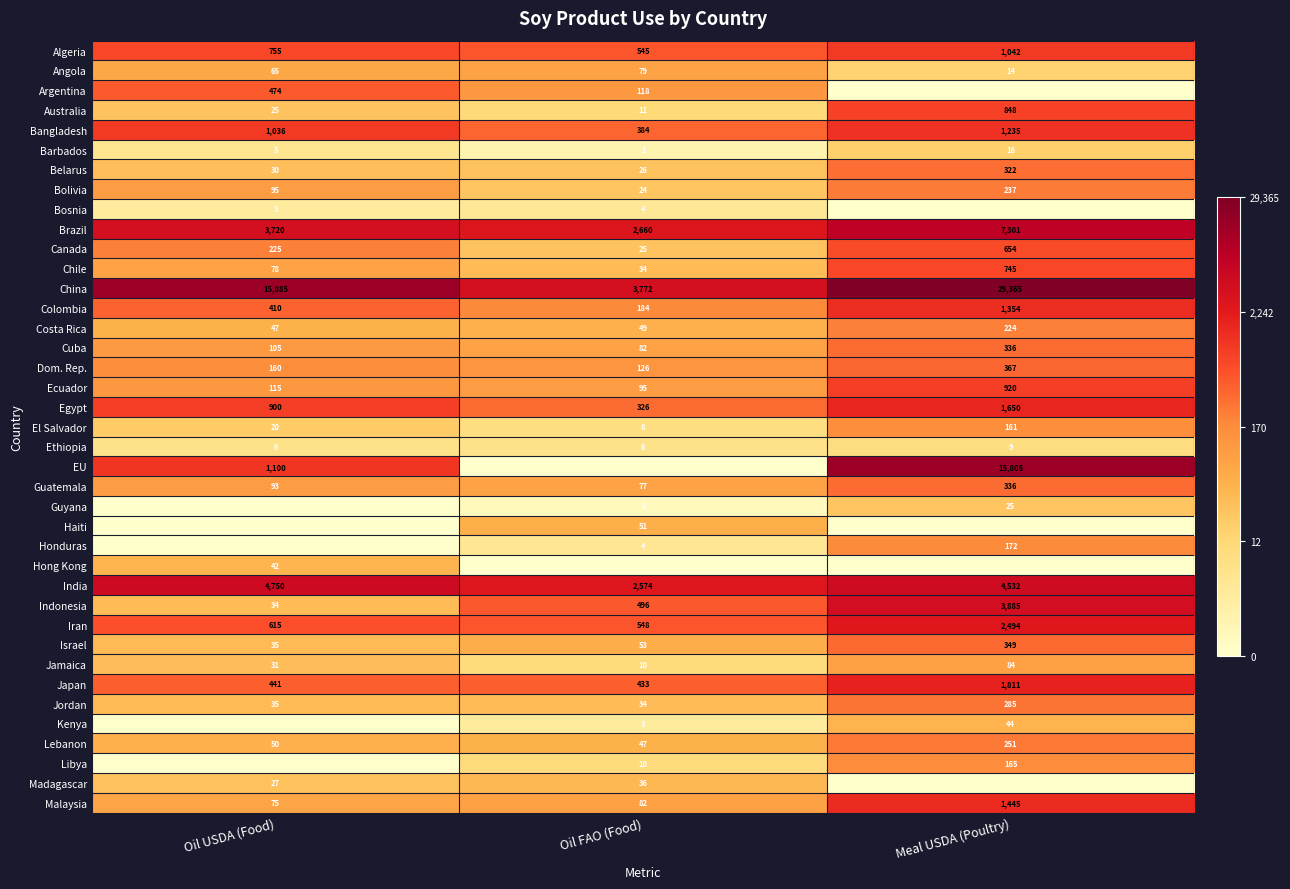

At which label does Costa Rica reach its peak?

Meal USDA (Poultry)